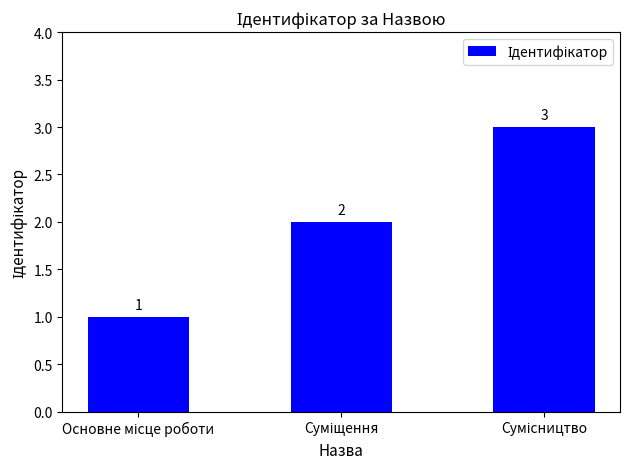

What is the maximum value shown in the chart?

3